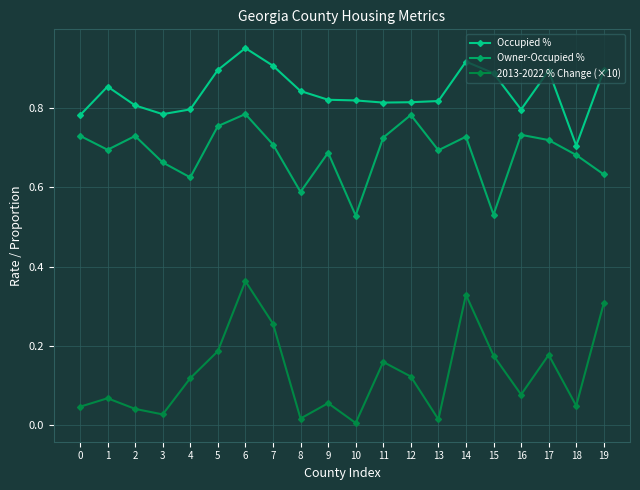

True or false: 2013-2022 % Change (×10) has more than 2 points higher than both neighbors.

True